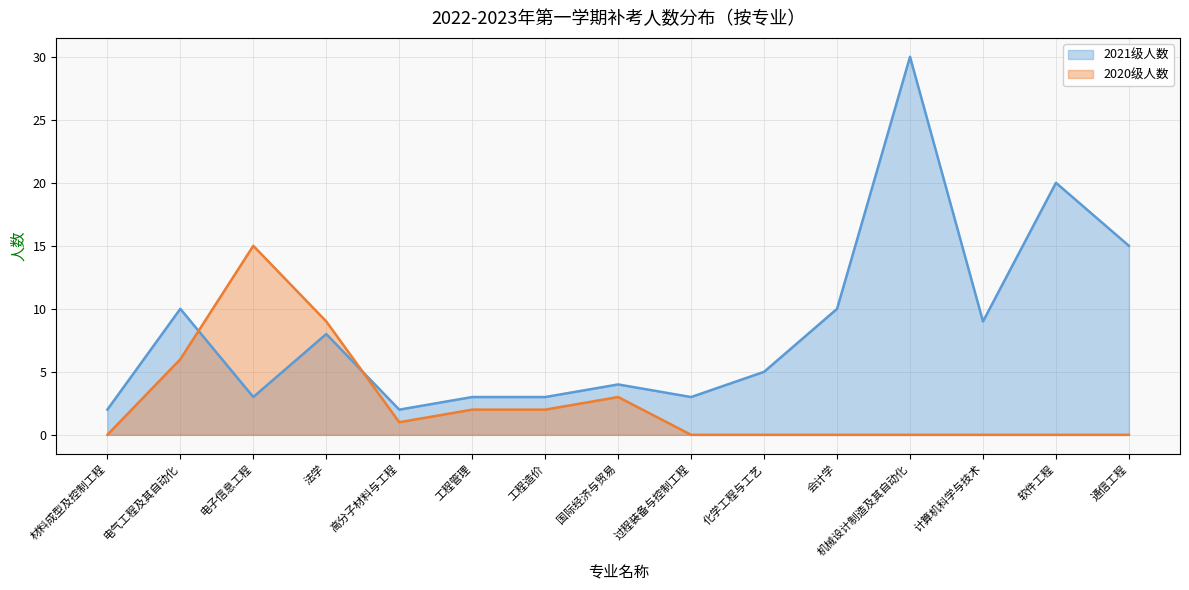

What is the total value across all series at 工程管理?

5